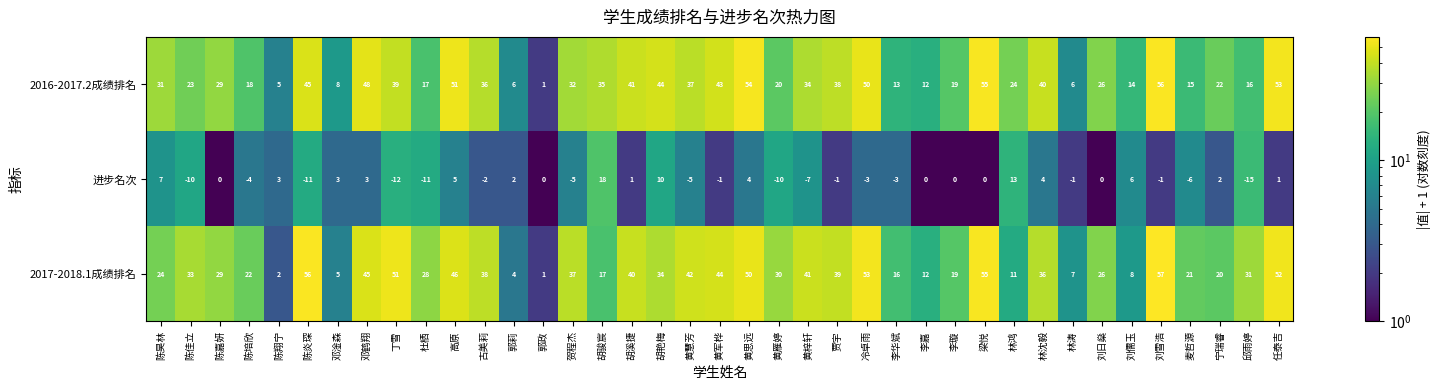

List the series in order of their peak value, lowest first.

进步名次, 2016-2017.2成绩排名, 2017-2018.1成绩排名